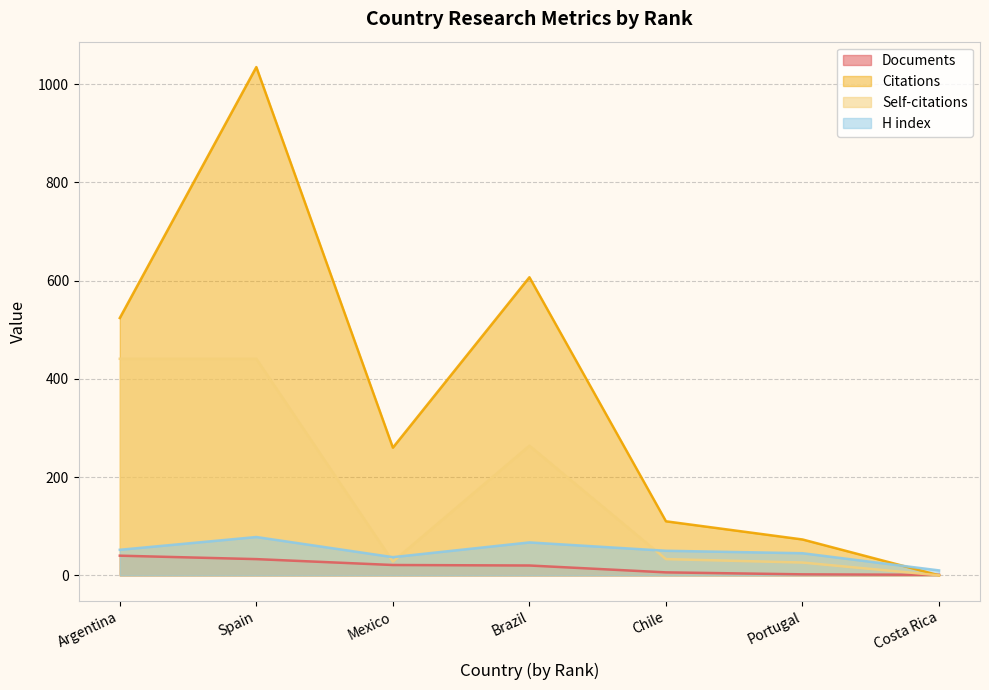

True or false: Citations has a value of 184 at Chile.

False